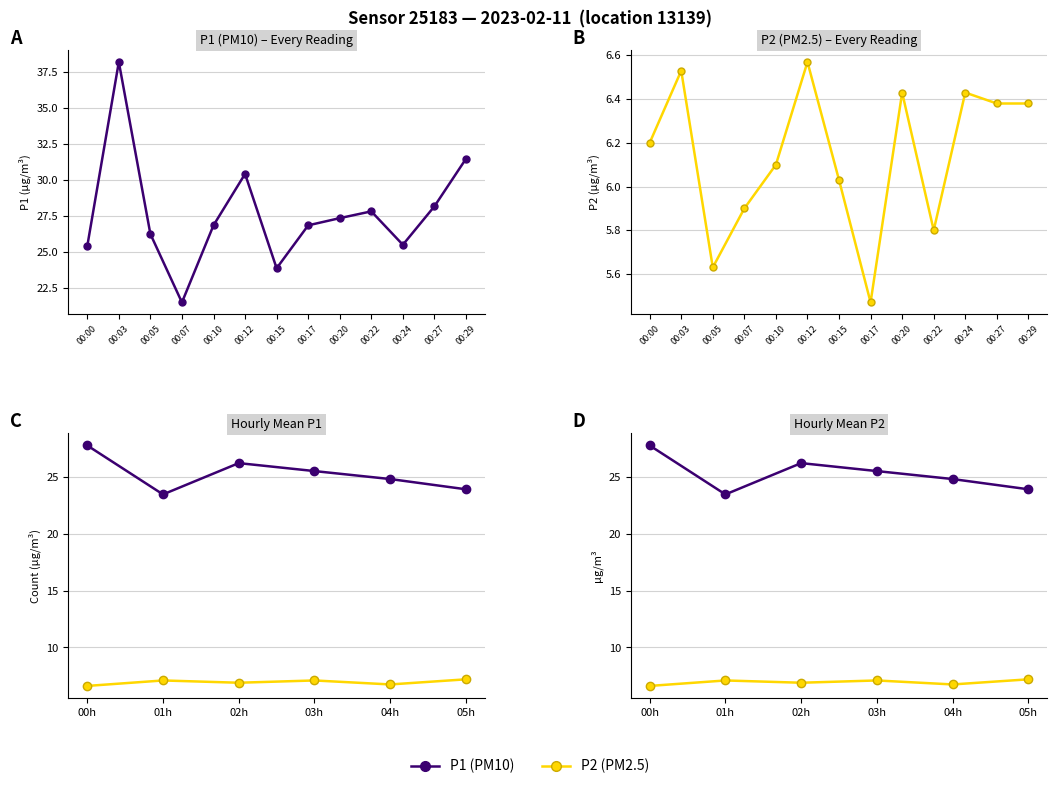

At which label does P2 first exceed 6?

00:00